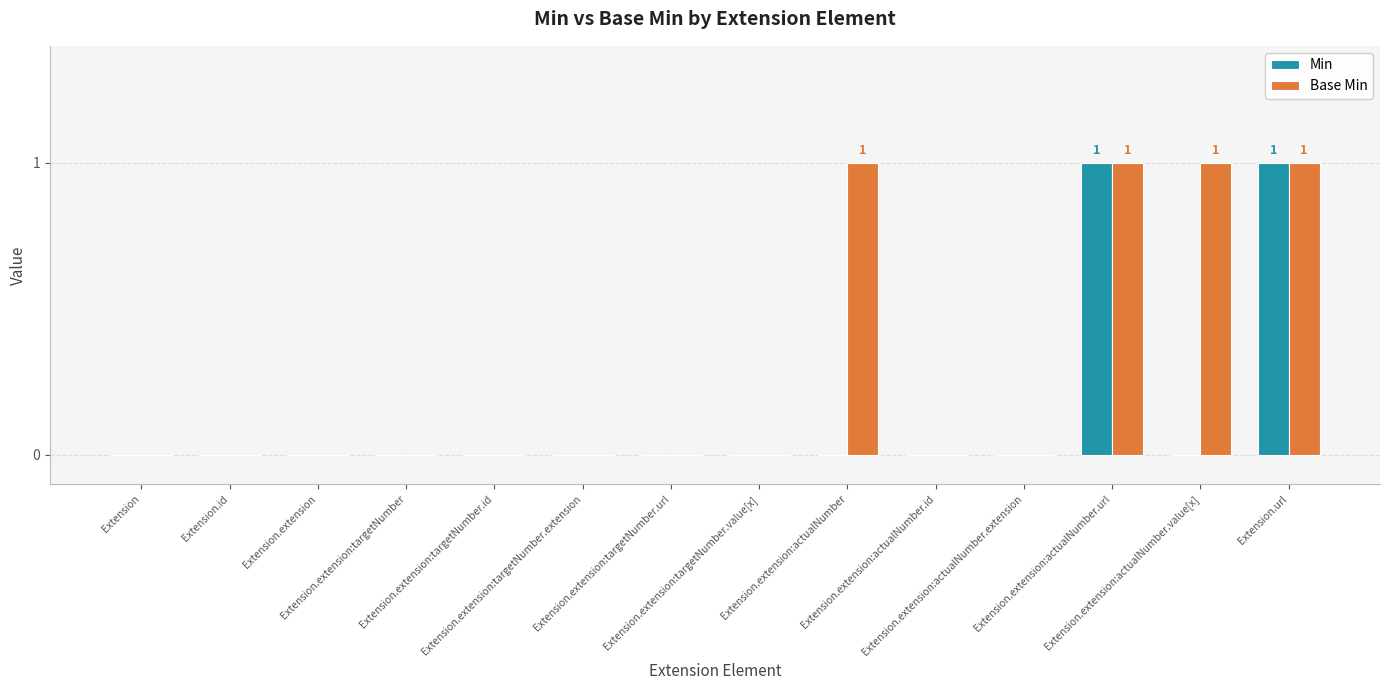

Reading left to right, transcribe all the data shown in this chart.

Min: Extension=0	Extension.id=0	Extension.extension=0	Extension.extension:targetNumber=0	Extension.extension:targetNumber.id=0	Extension.extension:targetNumber.extension=0	Extension.extension:targetNumber.url=0	Extension.extension:targetNumber.value[x]=0	Extension.extension:actualNumber=0	Extension.extension:actualNumber.id=0	Extension.extension:actualNumber.extension=0	Extension.extension:actualNumber.url=1	Extension.extension:actualNumber.value[x]=0	Extension.url=1
Base Min: Extension=0	Extension.id=0	Extension.extension=0	Extension.extension:targetNumber=0	Extension.extension:targetNumber.id=0	Extension.extension:targetNumber.extension=0	Extension.extension:targetNumber.url=0	Extension.extension:targetNumber.value[x]=0	Extension.extension:actualNumber=1	Extension.extension:actualNumber.id=0	Extension.extension:actualNumber.extension=0	Extension.extension:actualNumber.url=1	Extension.extension:actualNumber.value[x]=1	Extension.url=1